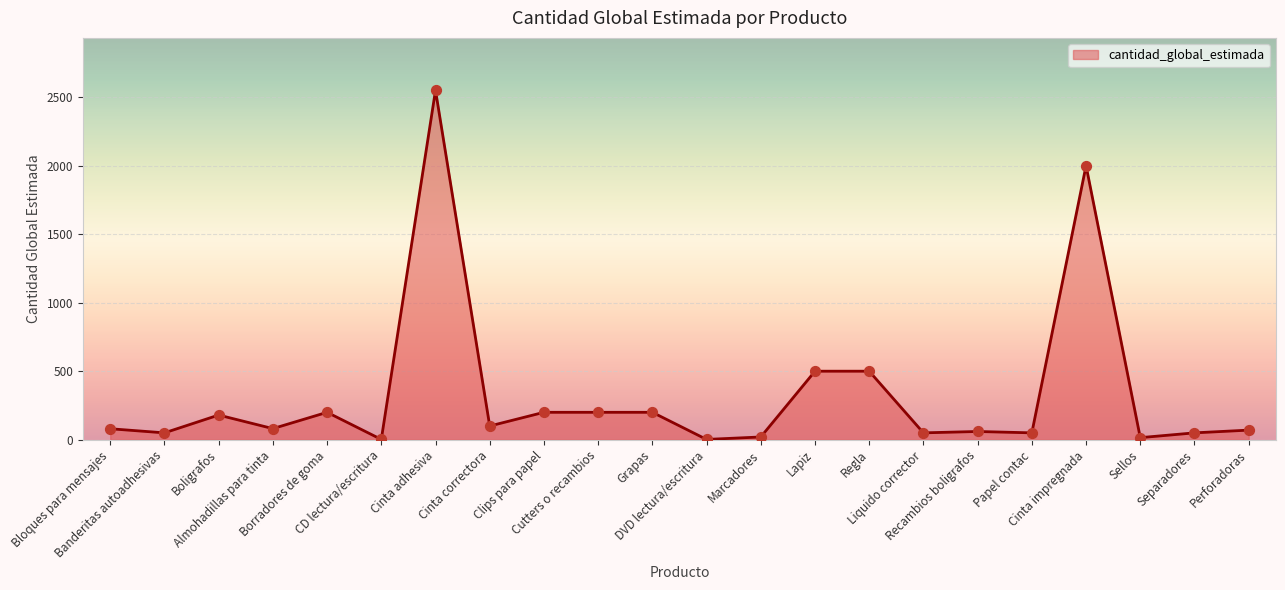

What is the ratio of the value at Lapiz to the value at Borradores de goma?

2.5